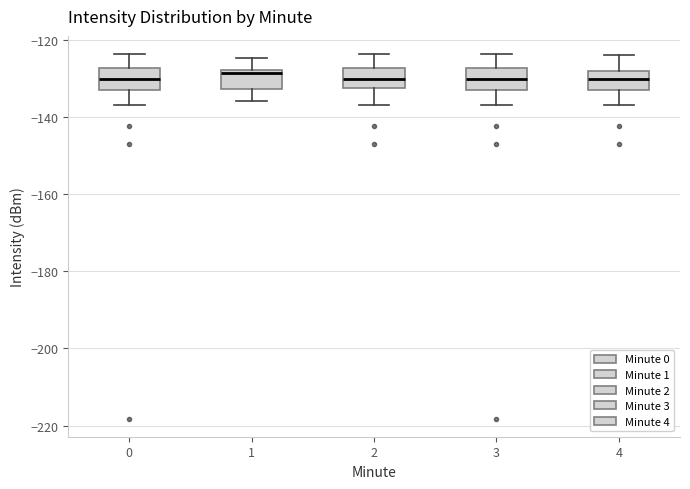

Reading left to right, transcribe this box plot: for each box, give where its median line is, the range the box spans, and where its two whiskers end, as read against the y-axis. The values are not printed on the chart, so give them approximately, as read against the axis.

0: median -130, box -134 to -128, whiskers -136 to -124
1: median -128 (just below the box's upper edge), box -132 to -128, whiskers -136 to -124
2: median -130, box -132 to -128, whiskers -136 to -124
3: median -130, box -134 to -128, whiskers -136 to -124
4: median -130, box -134 to -128, whiskers -136 to -124